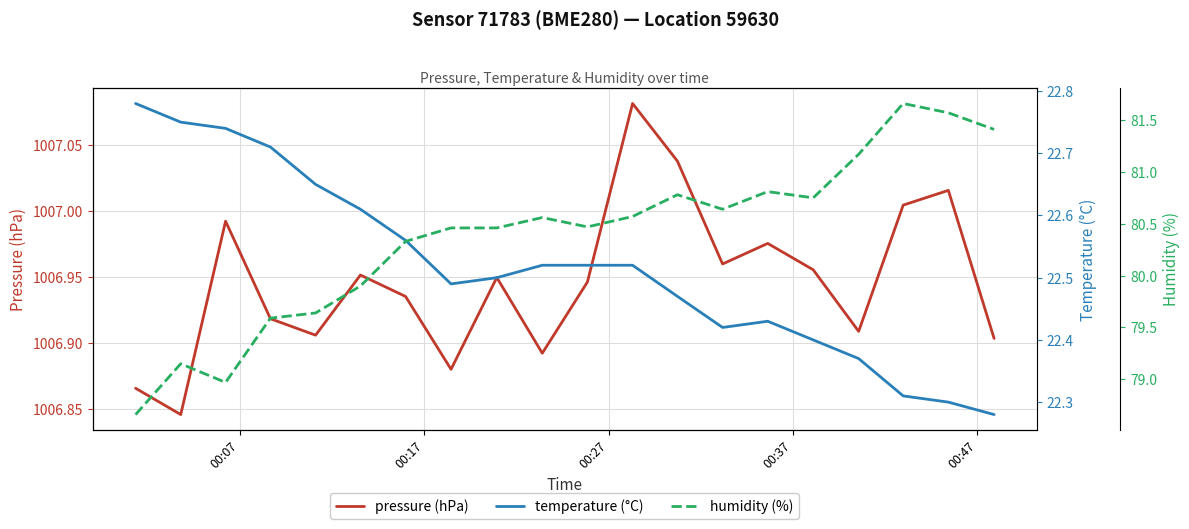

True or false: humidity (%) and pressure (hPa) intersect in this chart.

False